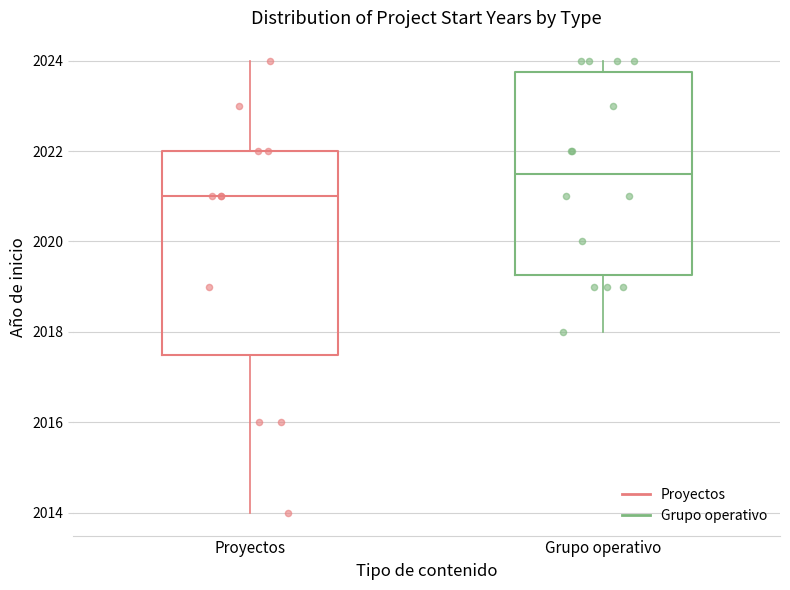

Where is the upper edge of the box for Grupo operativo on the y-axis? The values are not printed on the chart, so give them approximately, as read against the axis.

2023.8